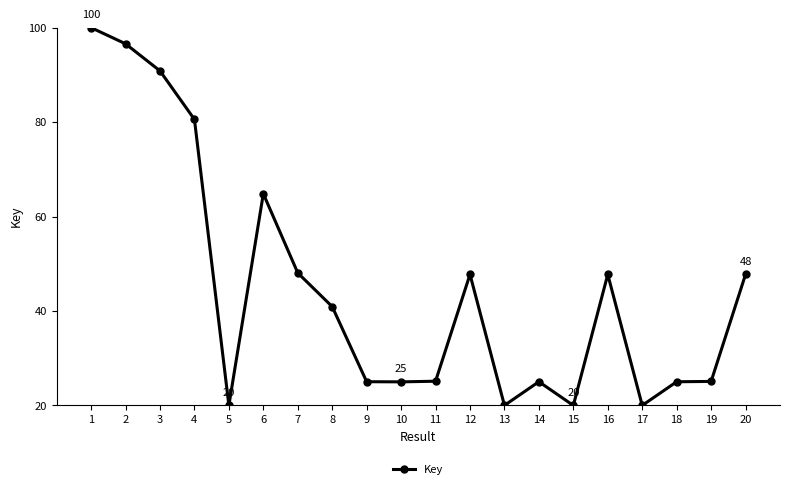

What is the maximum value shown in the chart?

100.0